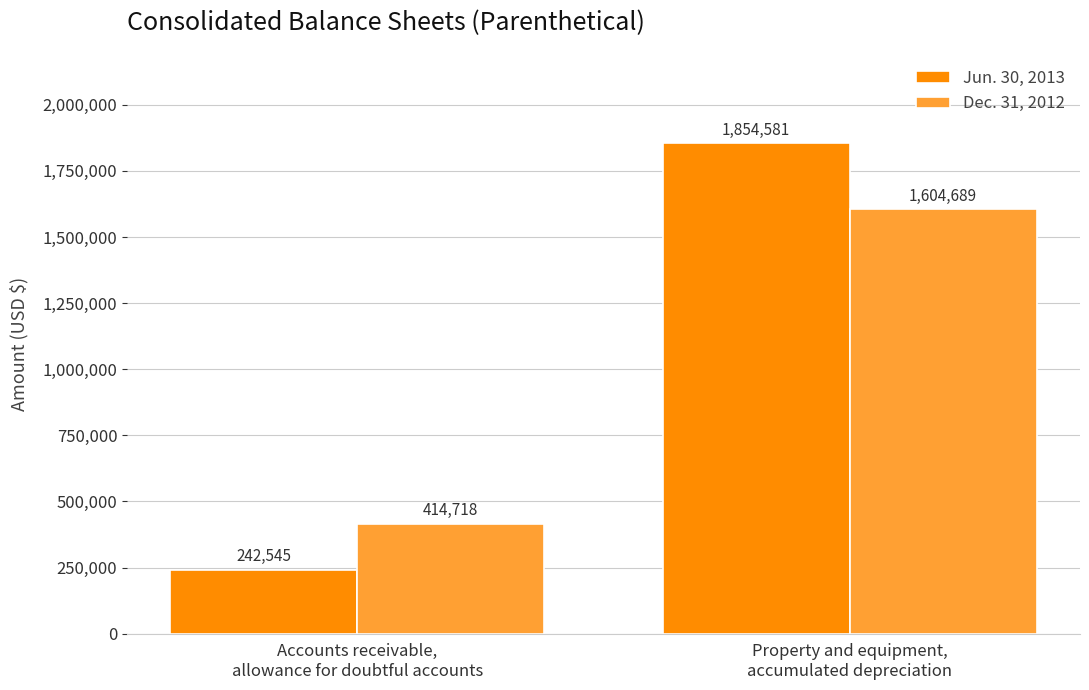

Does the chart contain stacked bars?

No